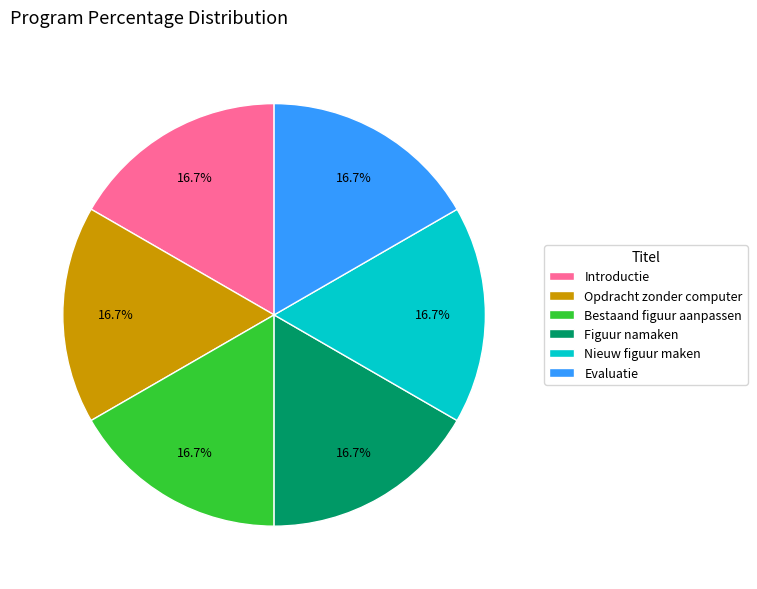

What is the ratio of the value at Introductie to the value at Nieuw figuur maken?

1.0